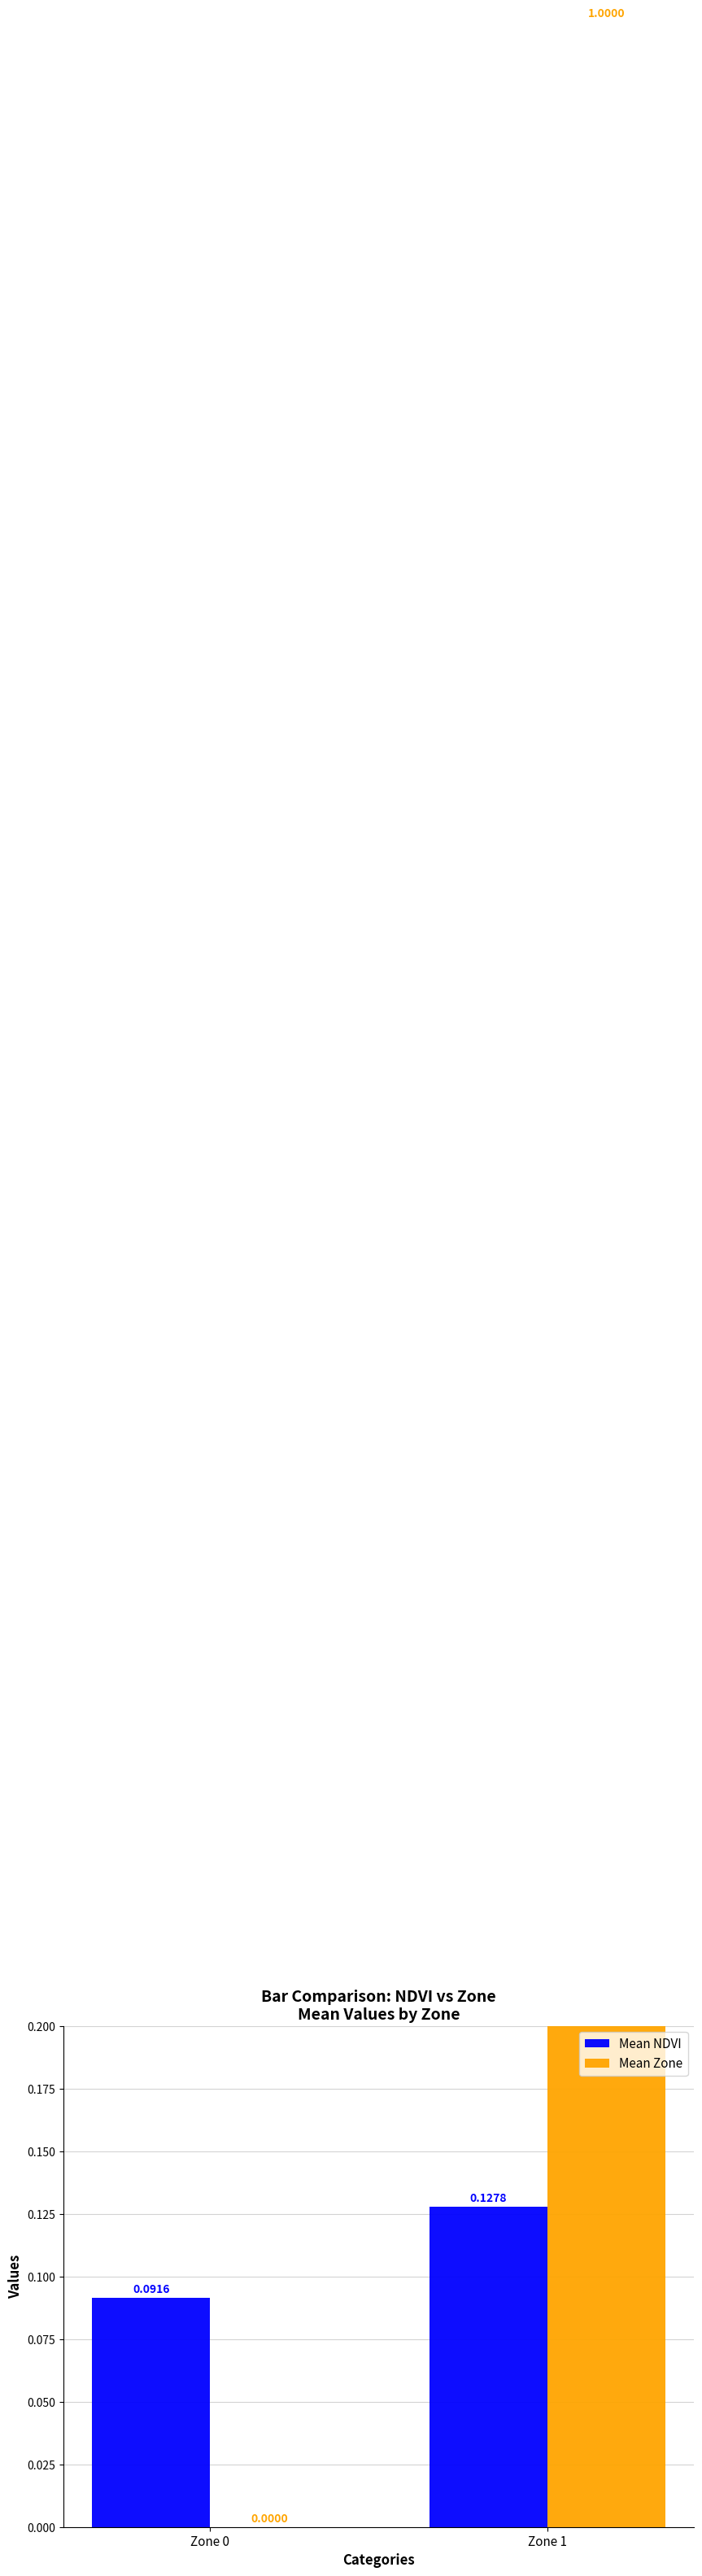

The value of Mean Zone at Zone 1 is 1.0. True or false?

True